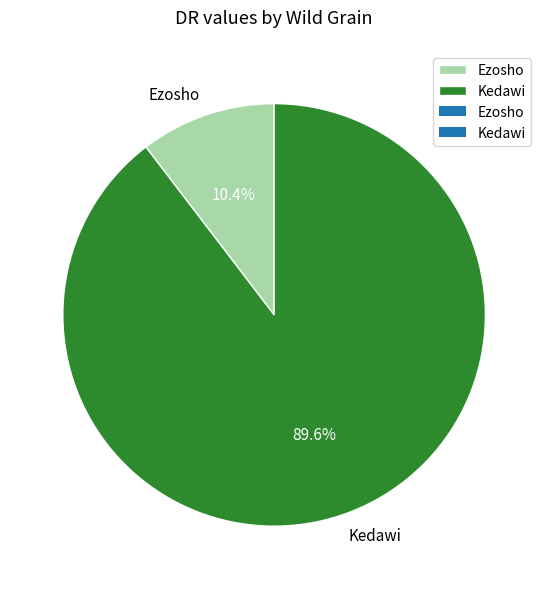

How many slices are in this pie chart?

2